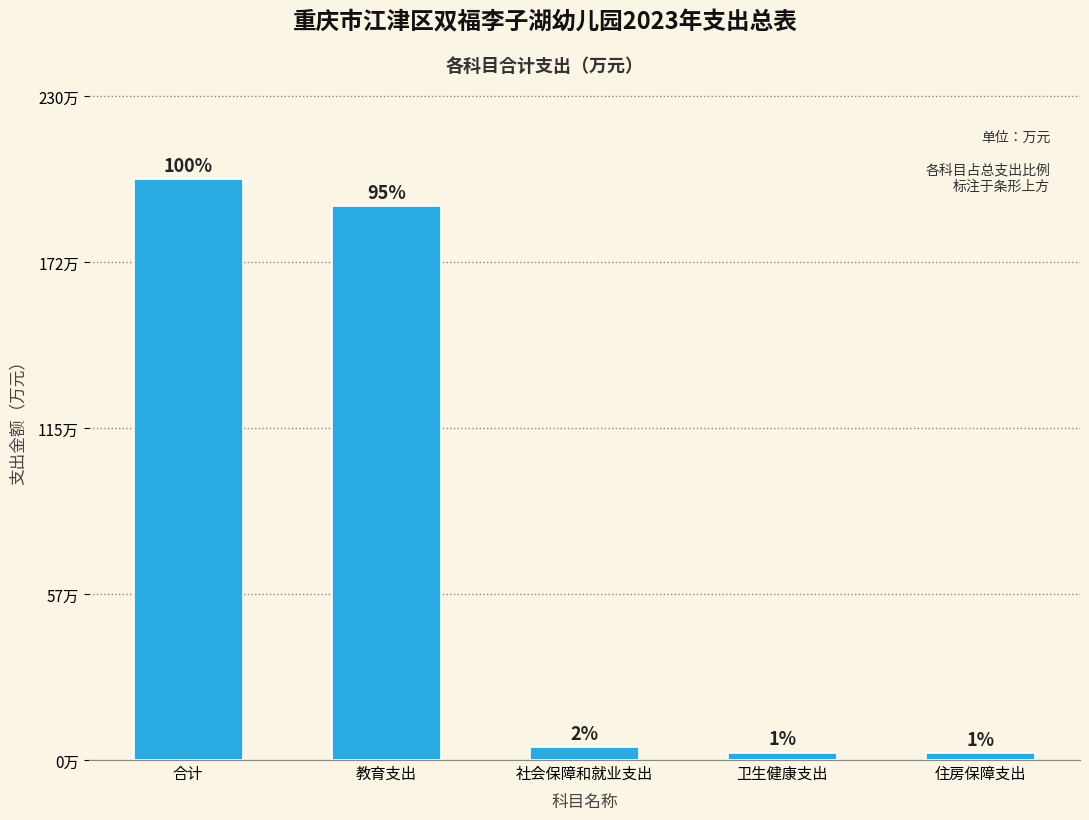

Are the bars horizontal?

No